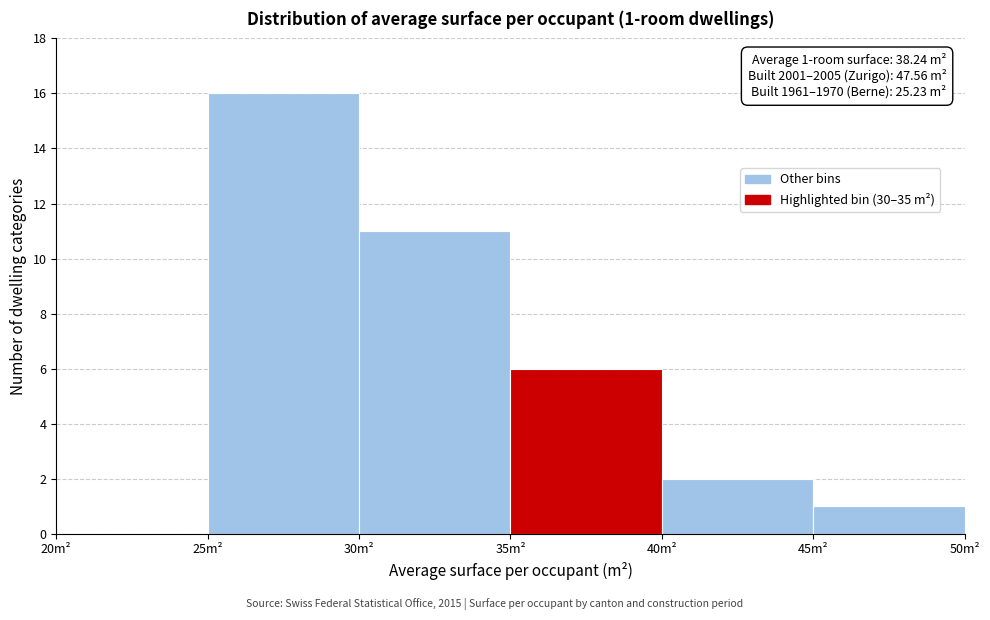

Which range on the x-axis has the tallest bar?

25 to 30